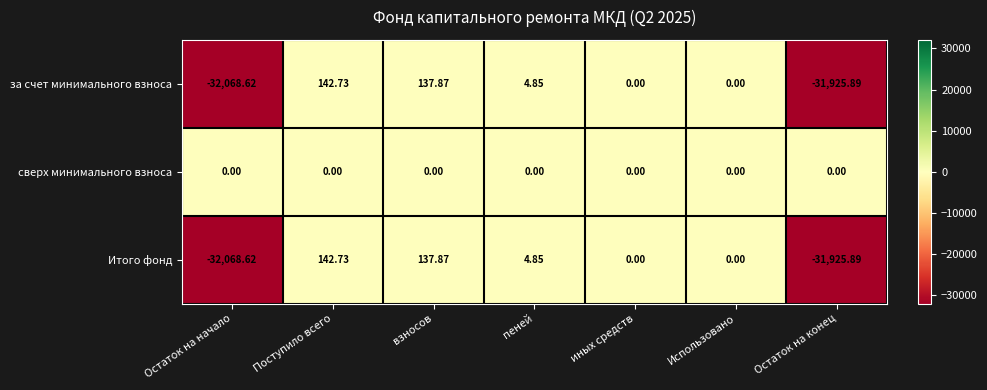

Which series has the largest total across all categories?

сверх минимального взноса